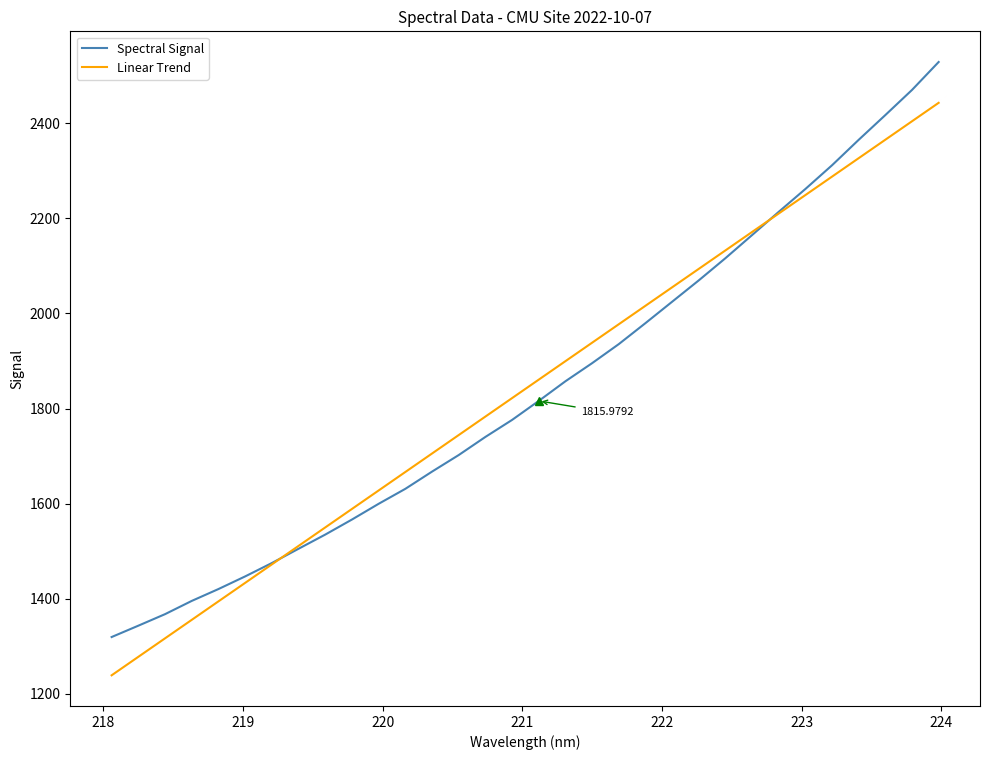

How many times do Linear Trend and Spectral Signal cross each other?

2